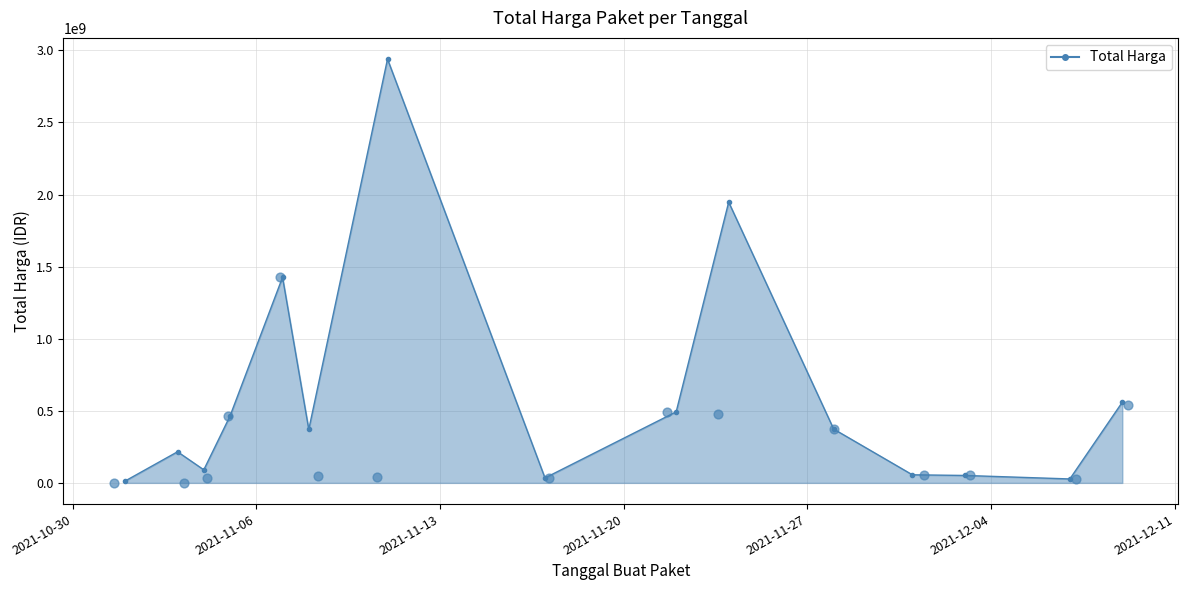

Between 2021-12-09 and 2021-11-03, which is larger?

2021-12-09